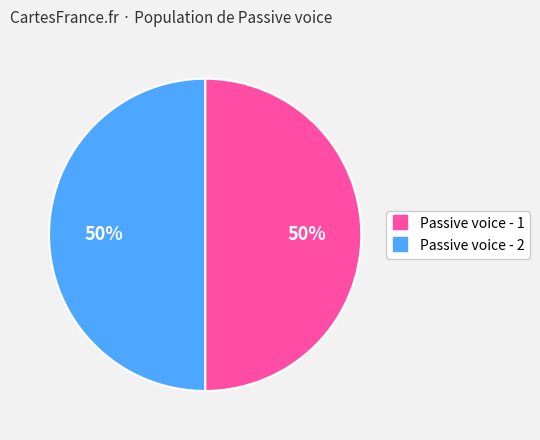

Is the sum of Passive voice - 2 and Passive voice - 1 greater than half?

Yes